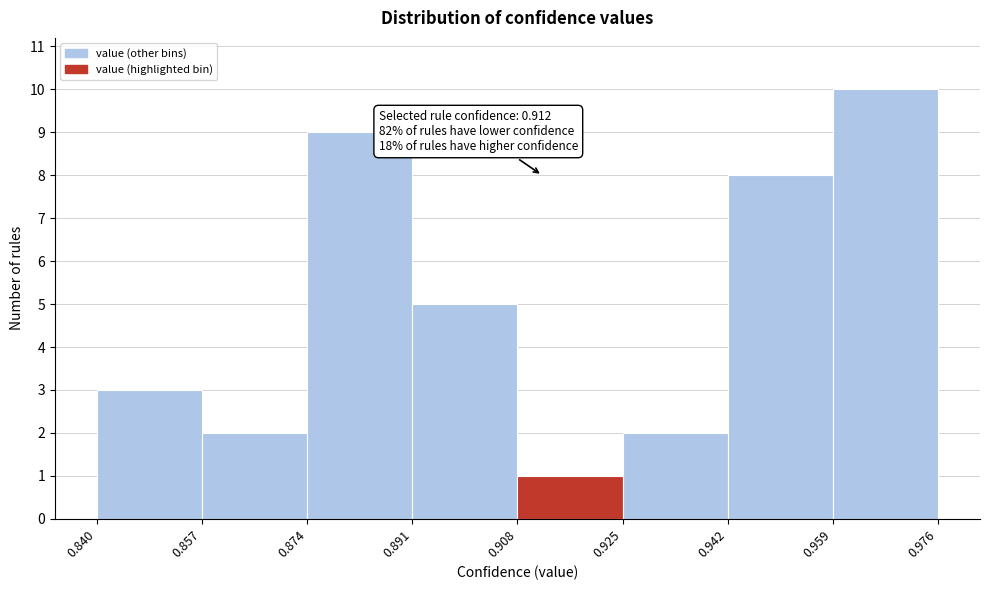

Over which range of the x-axis is the bar tallest?

0.959 to 0.976